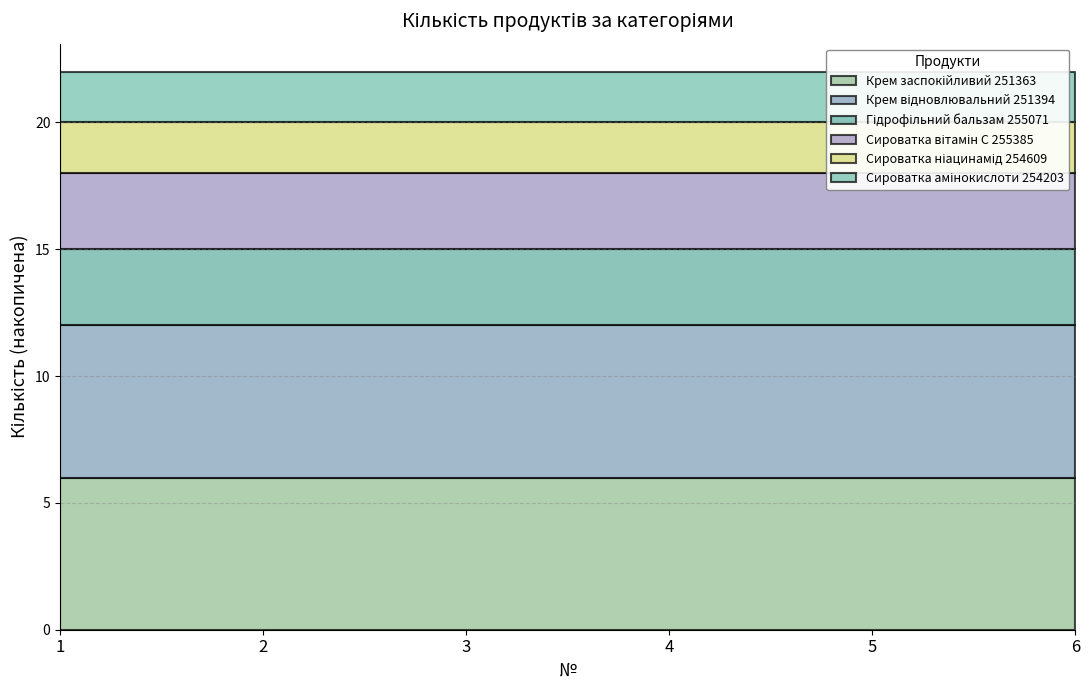

Reading right to left, extract all data points from this chart.

6=2	5=2	4=3	3=3	2=6	1=6